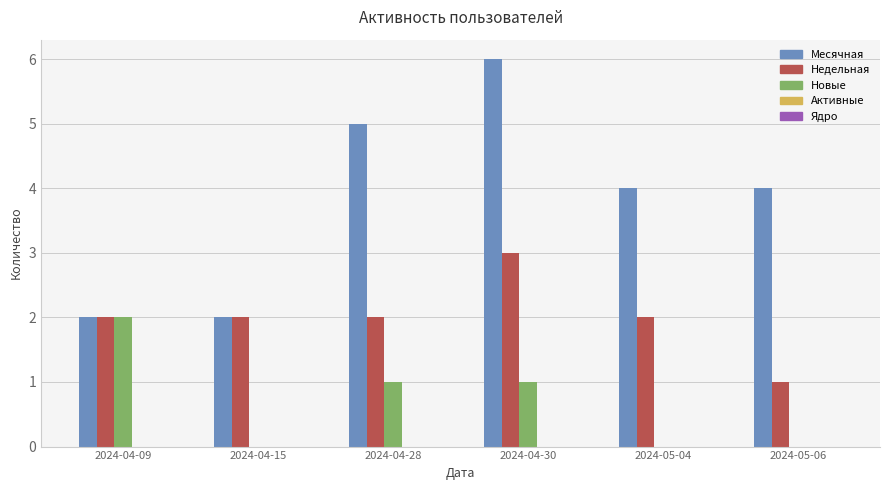

What is the approximate value of Месячная at 2024-05-06?

4